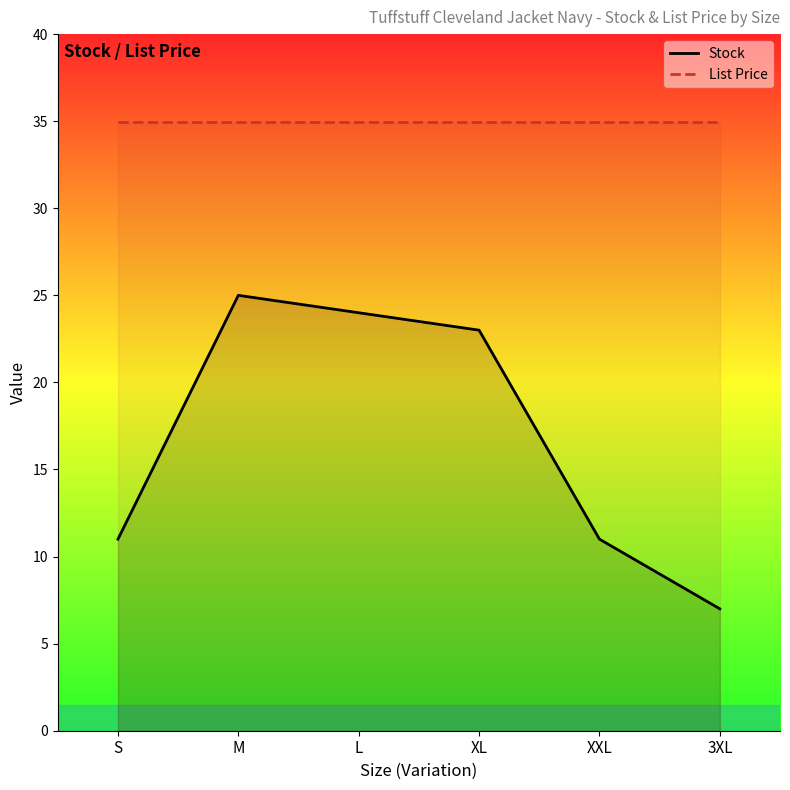

Rank the series at XL from lowest to highest value.

Stock, List Price